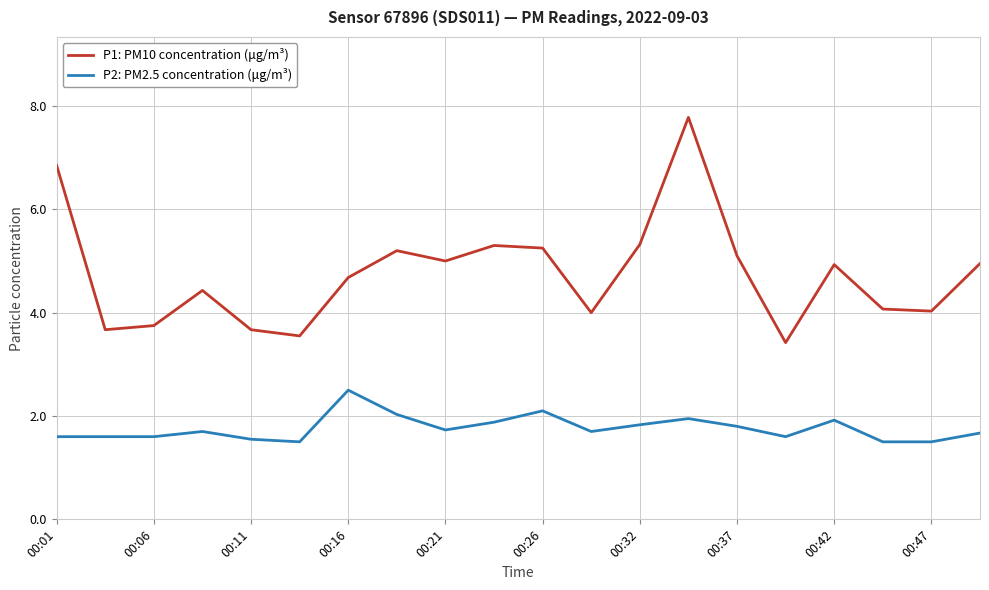

Which series has the largest range (max minus min)?

P1: PM10 concentration (μg/m³)